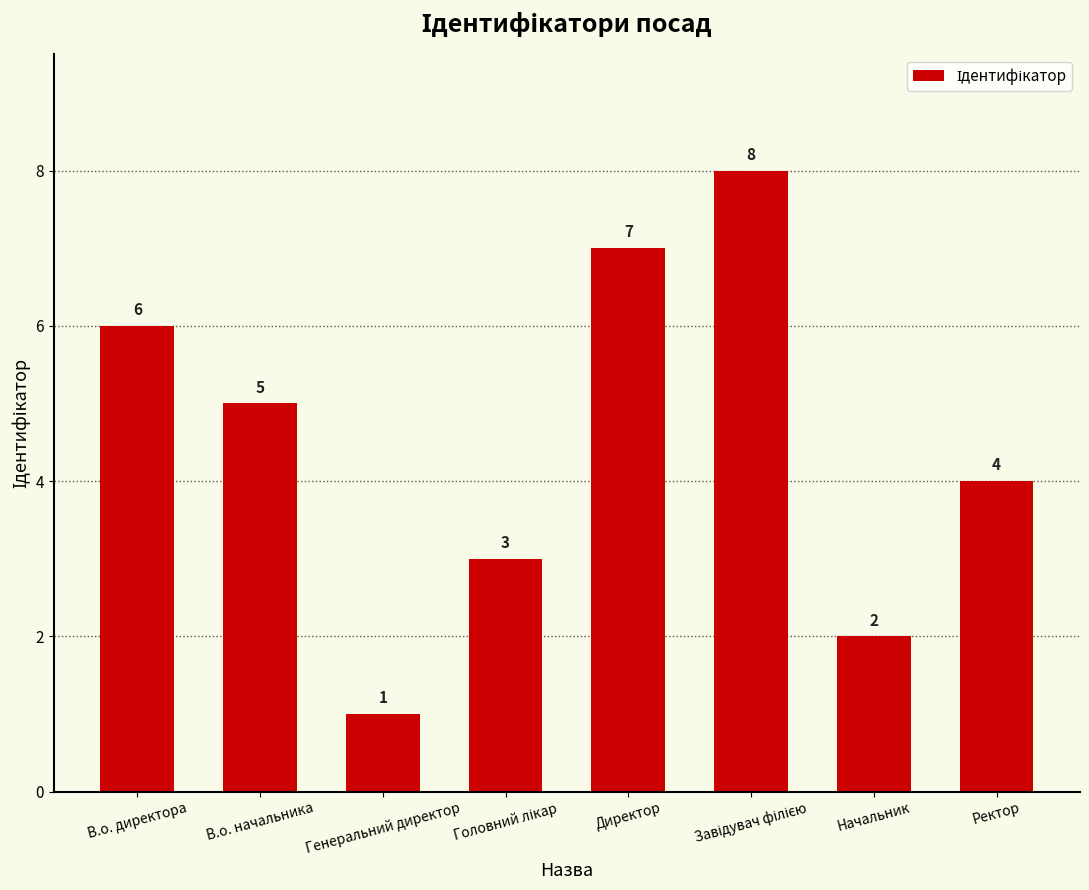

What is the label of the 7th bar from the left?

Начальник